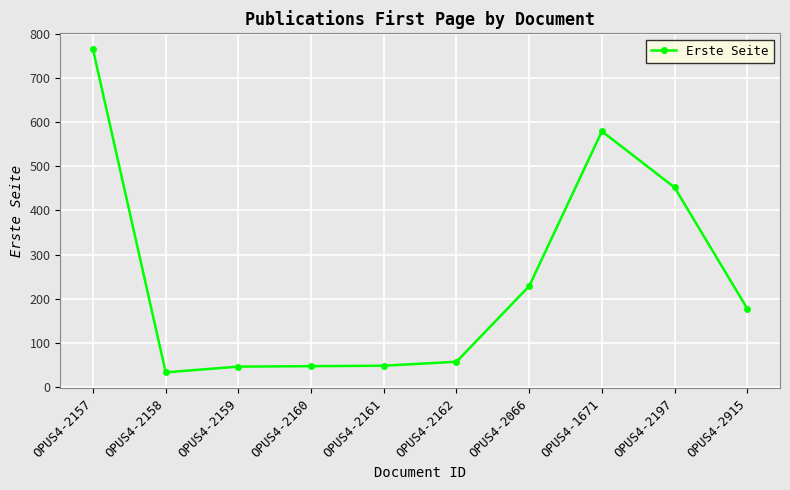

True or false: there are more than 0 points higher than both neighbors.

True